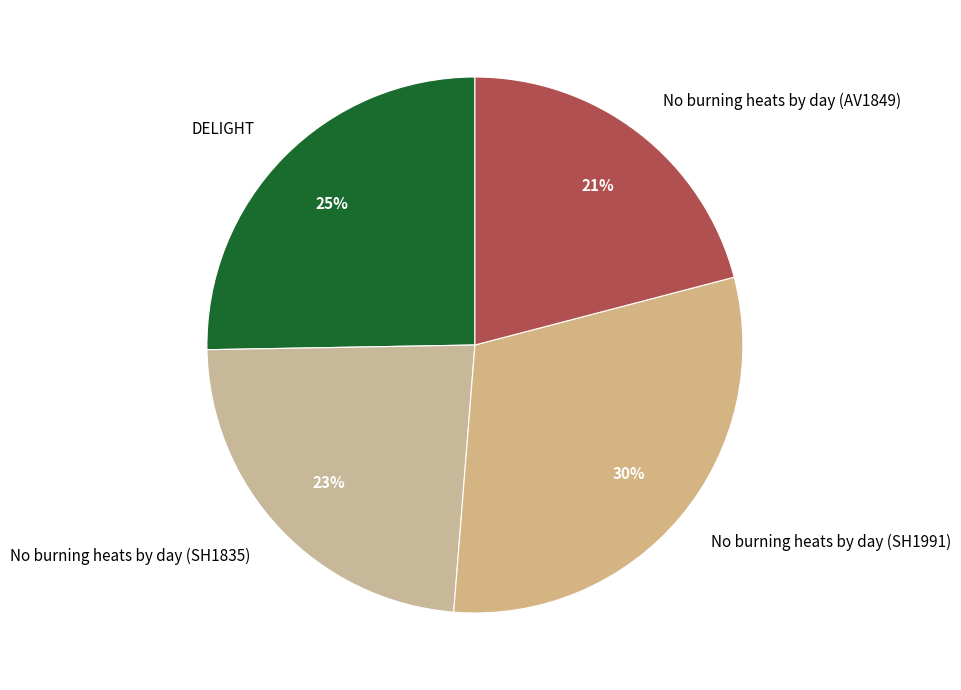

Is it true that No burning heats by day (SH1991) is 30% of the pie?

True